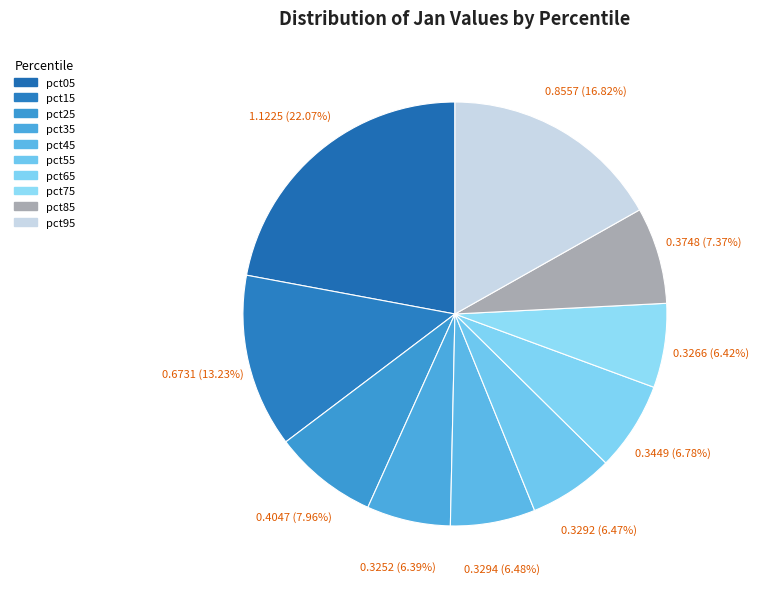

Between pct65 and pct05, which is larger?

pct05